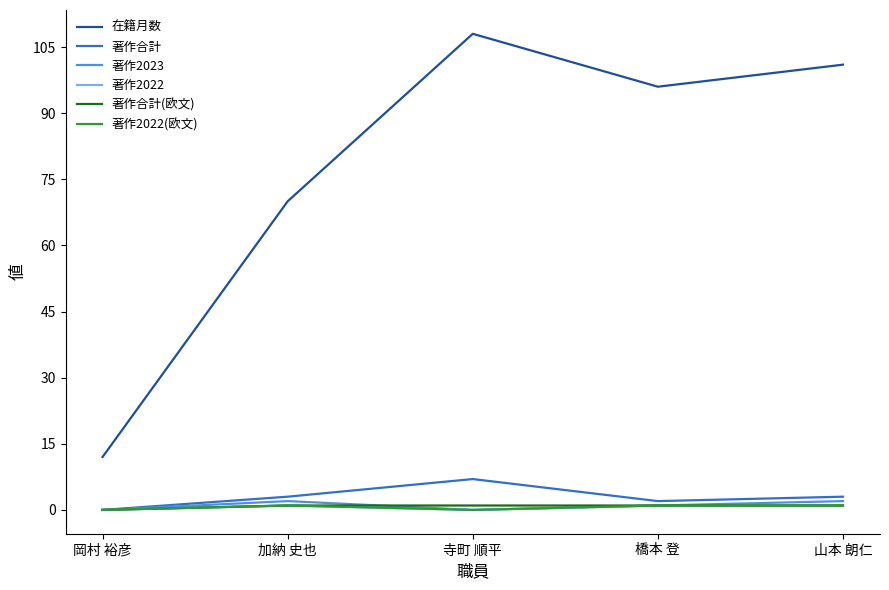

Does the chart have visible grid lines?

No